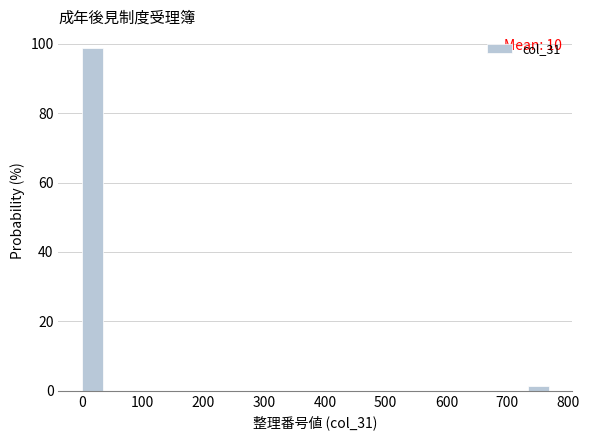

Around what value on the x-axis is the tallest bar? Give the approximate position of its centre, as read against the axis.

20